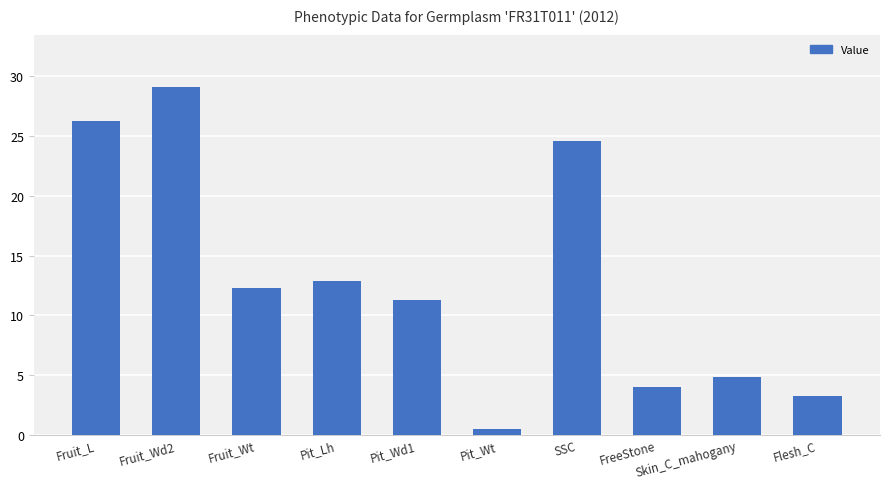

What is the value of the 5th bar from the left?

11.3